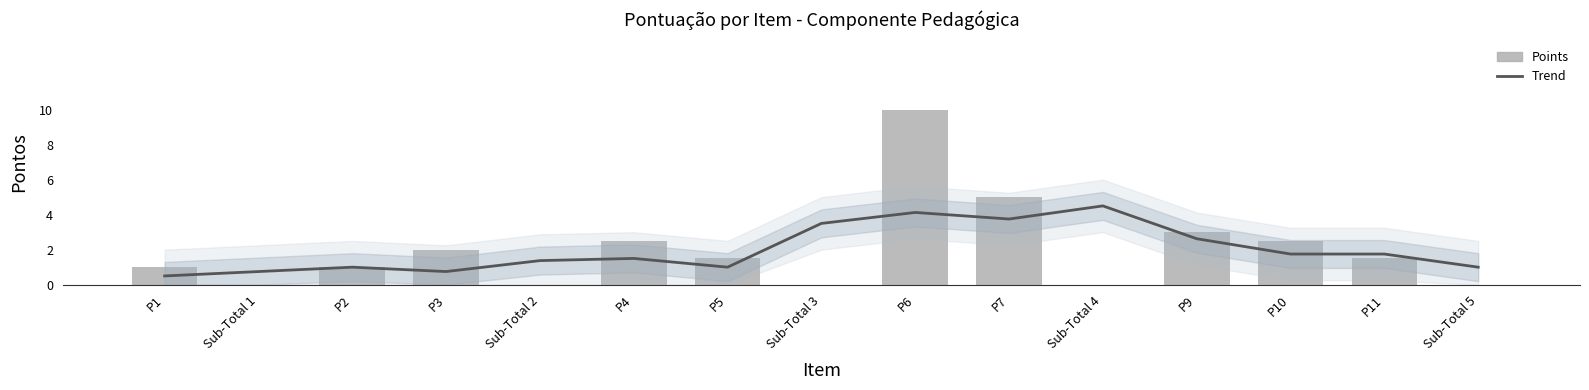

How many data points in Points are above 1?

8